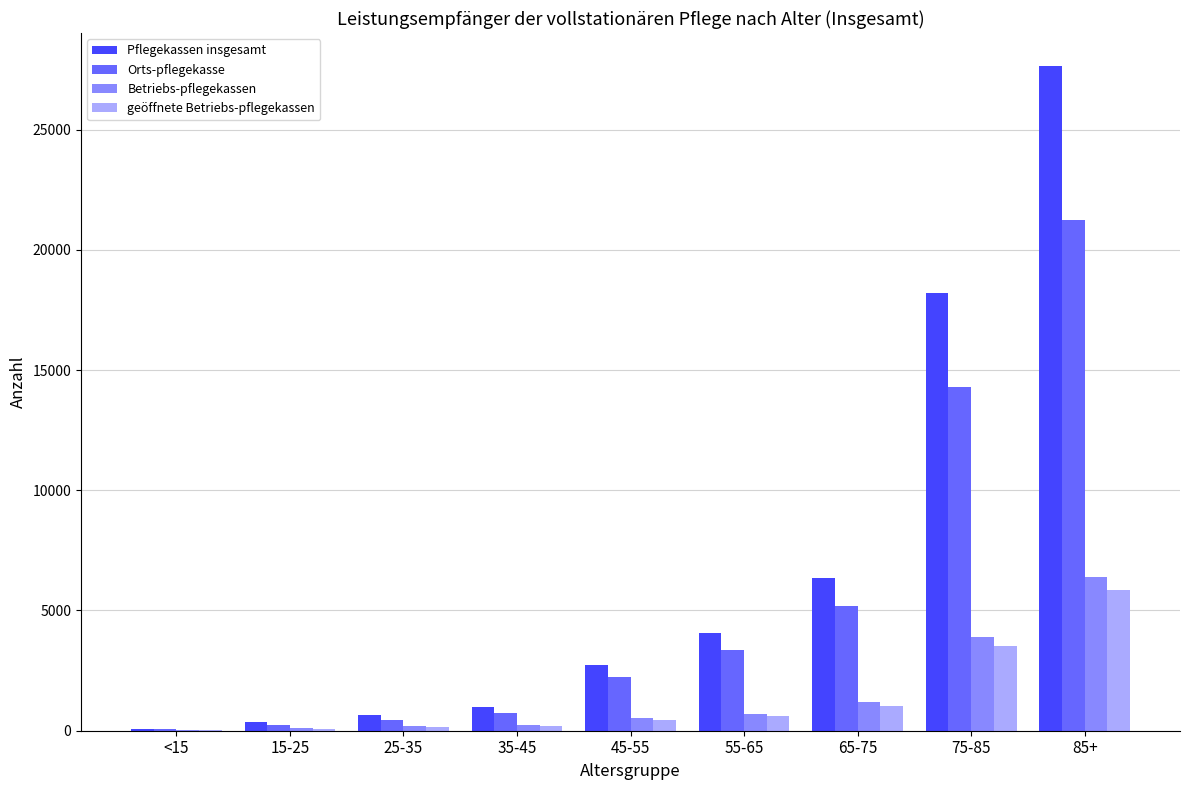

What is the maximum value for geöffnete Betriebs-pflegekassen?

5843